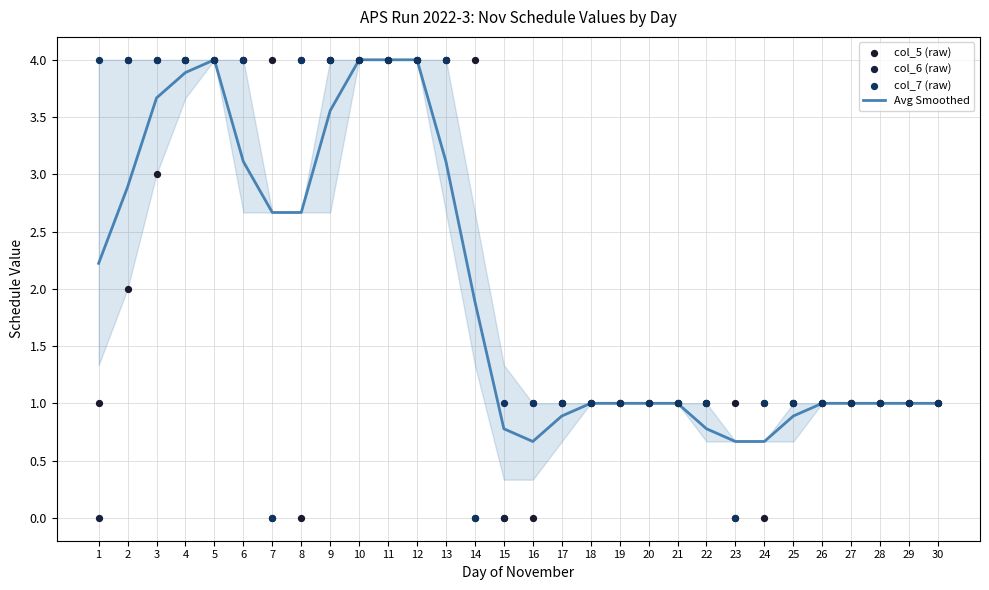

Which series has the widest spread of Y values?

col_5 (raw)